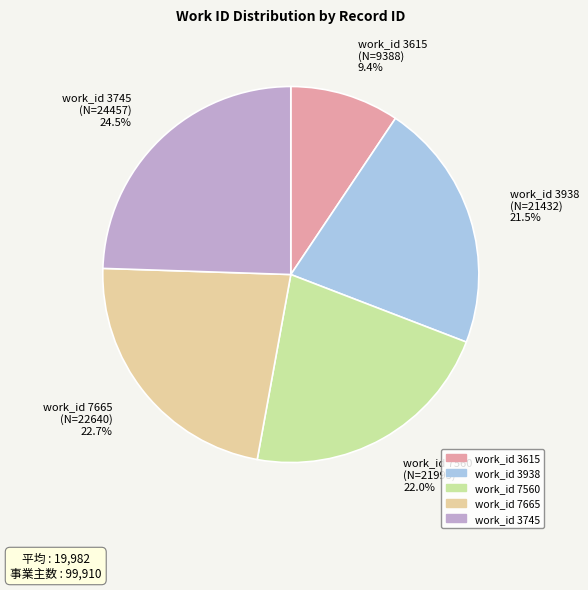

Rank the categories by value from lowest to highest.

work_id 3615, work_id 3938, work_id 7560, work_id 7665, work_id 3745